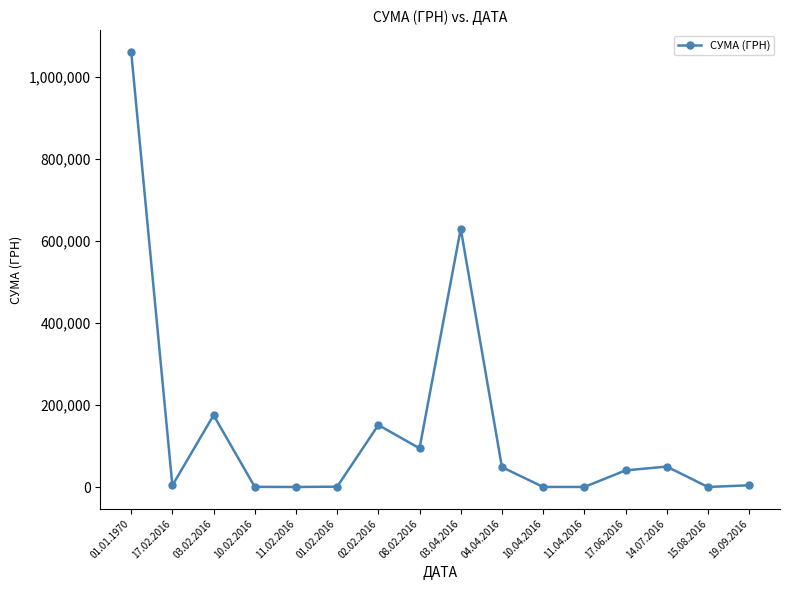

How many data points are less than 40499?

8